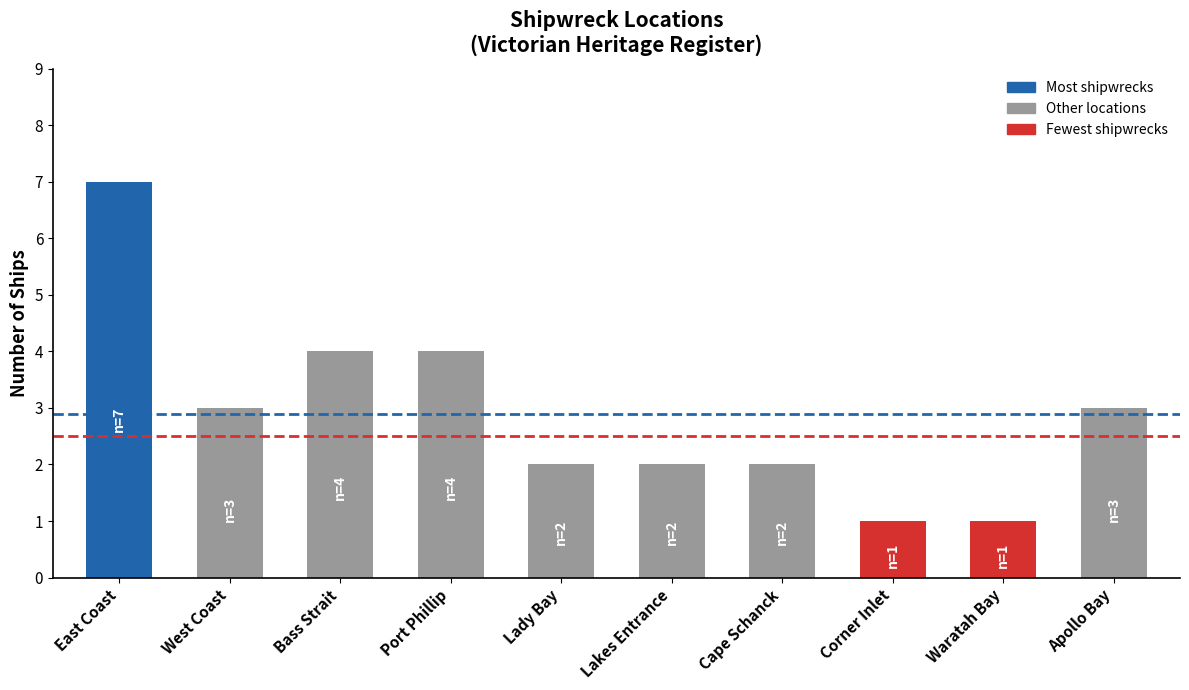

At which category does the chart reach its peak across all series?

East Coast